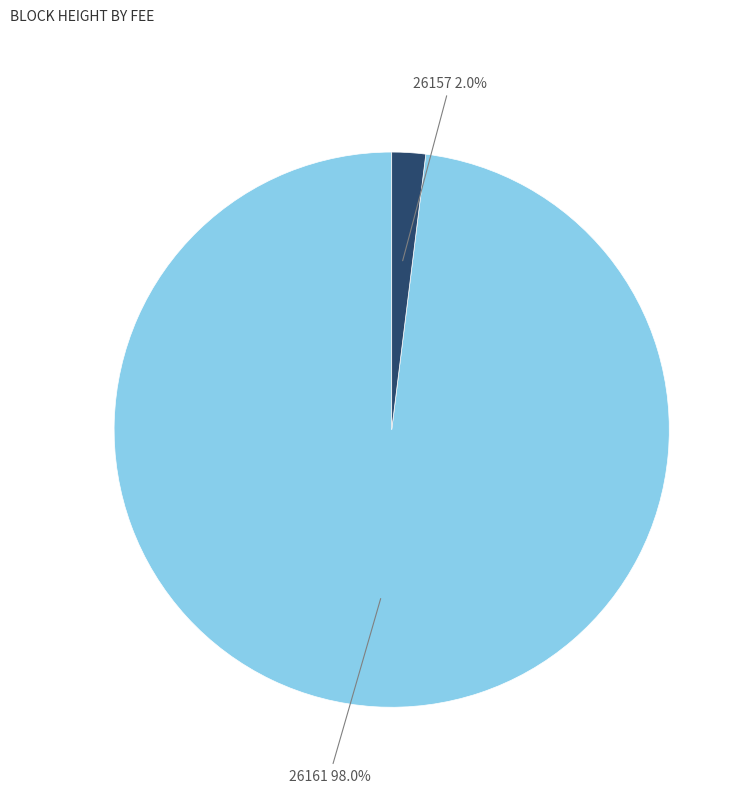

Do 26157 and 26161 together represent more than half of the pie?

Yes